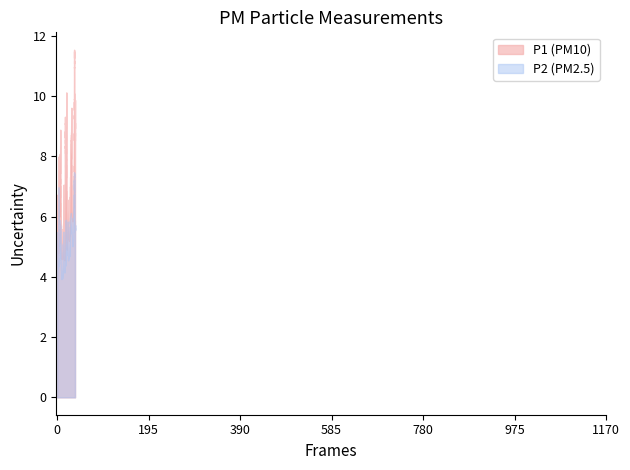

Which series has the widest spread of values?

P1 (PM10)